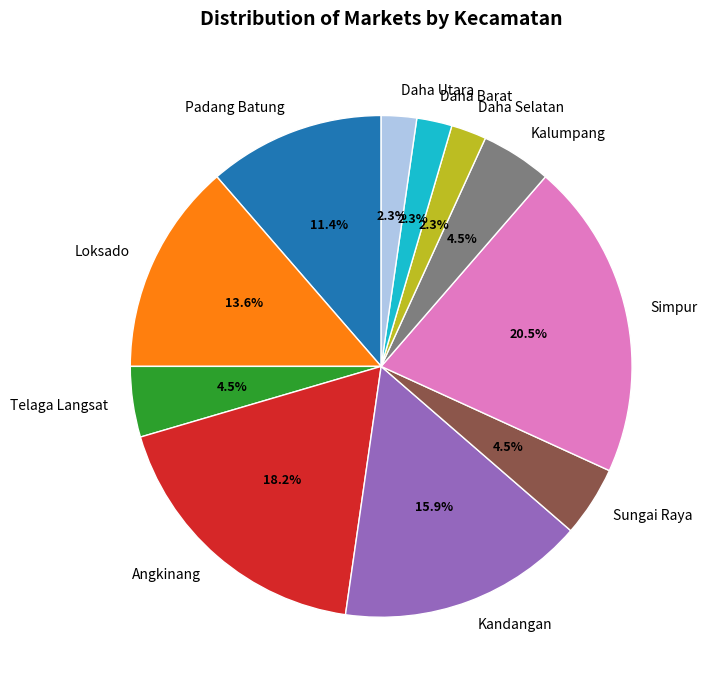

Is Telaga Langsat the majority of the pie?

No